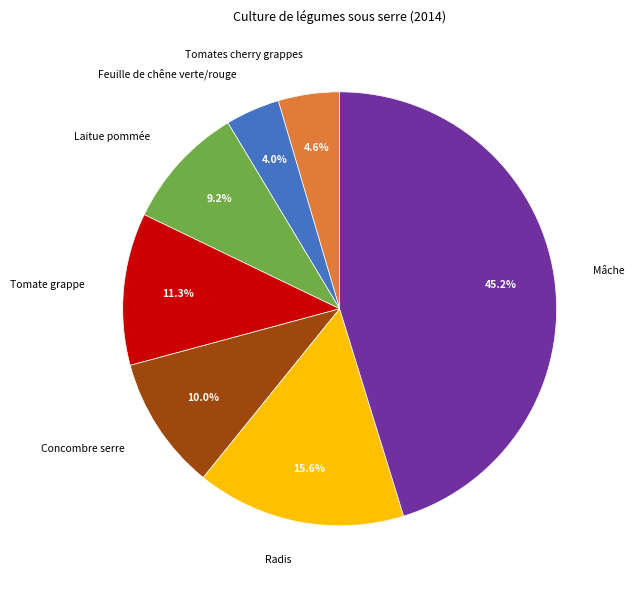

Rank the categories by value from lowest to highest.

Feuille de chêne verte/rouge, Tomates cherry grappes, Laitue pommée, Concombre serre, Tomate grappe, Radis, Mâche